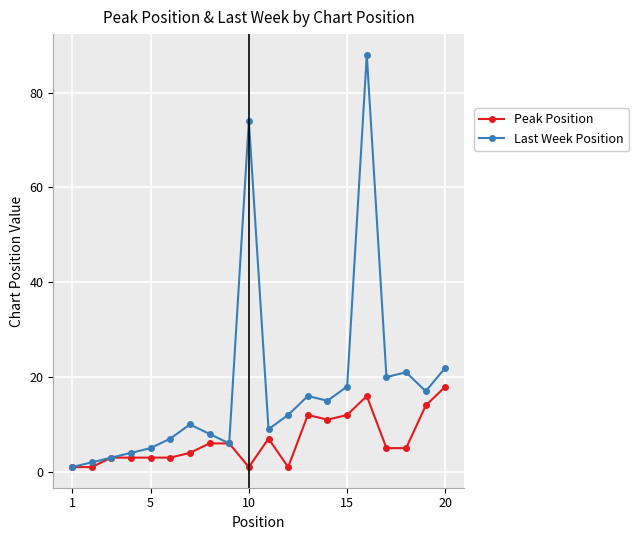

What is the maximum value shown in the chart?

88